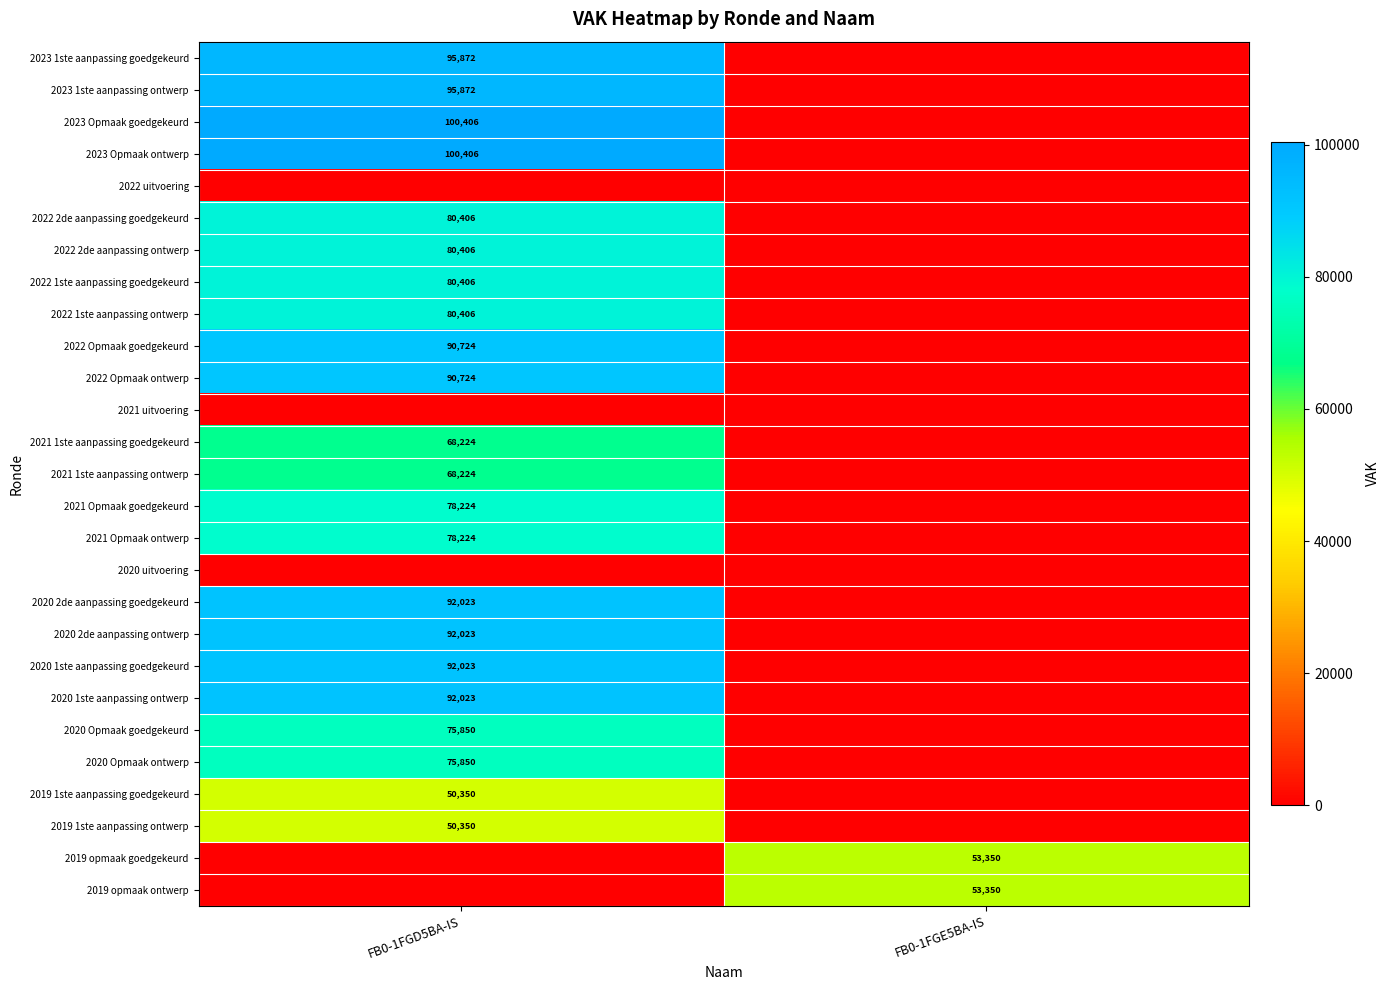

Is the value of 2021 1ste aanpassing goedgekeurd at FB0-1FGD5BA-IS greater than the value of 2019 1ste aanpassing ontwerp at FB0-1FGD5BA-IS?

Yes